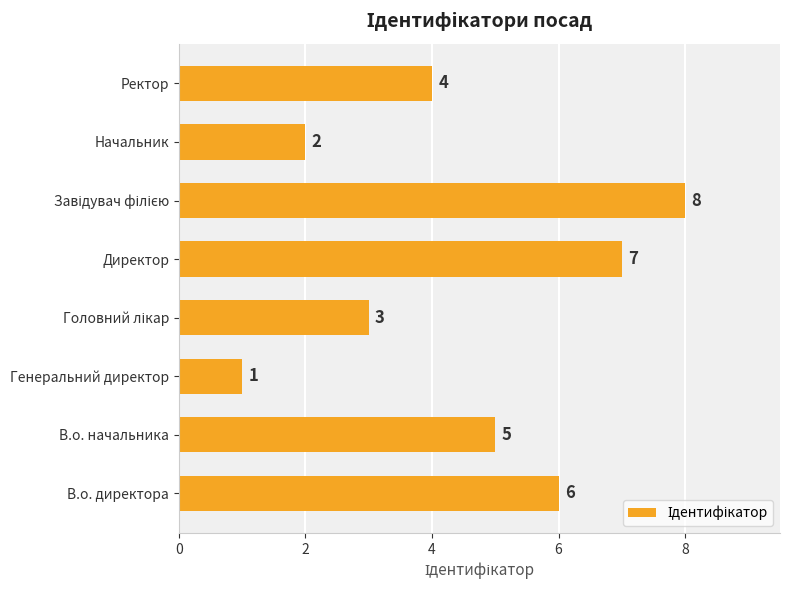

What is the greatest value displayed?

8